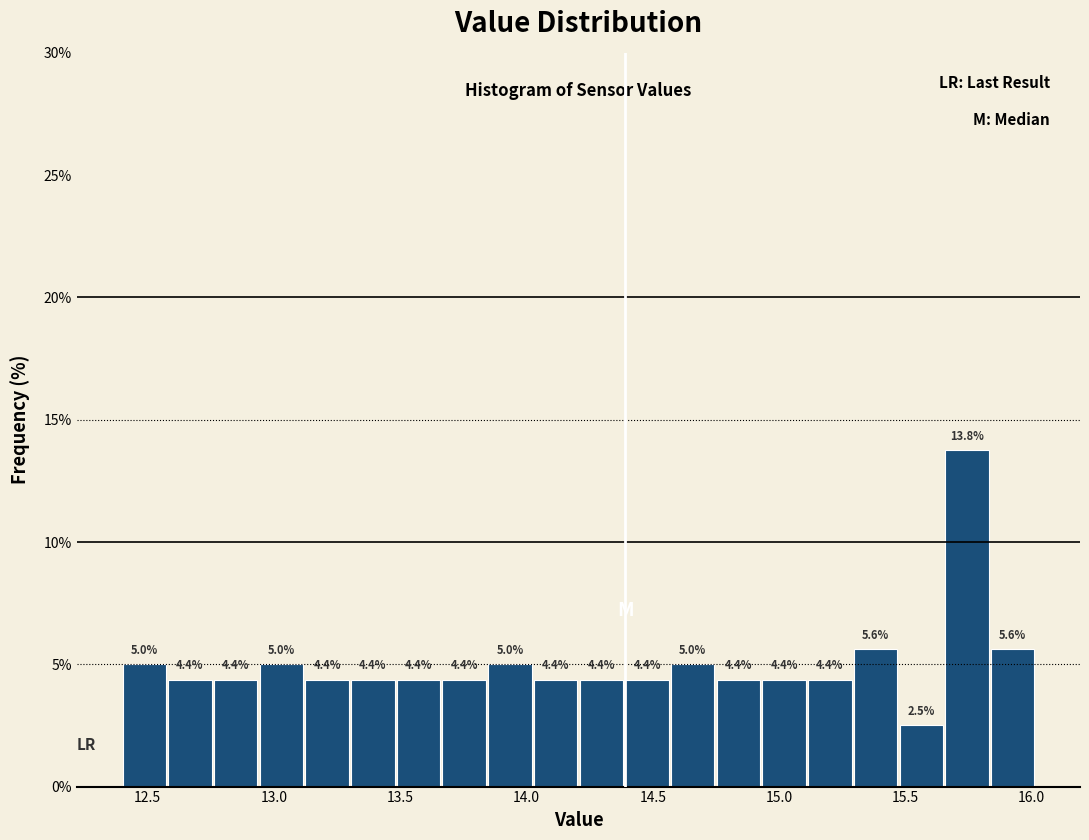

Read against the x-axis, roughly where is the centre of the tallest bar?

15.75